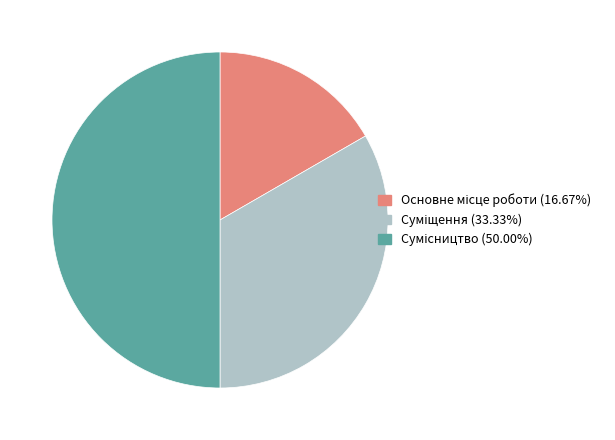

True or false: Основне місце роботи accounts for 17% of the total.

True